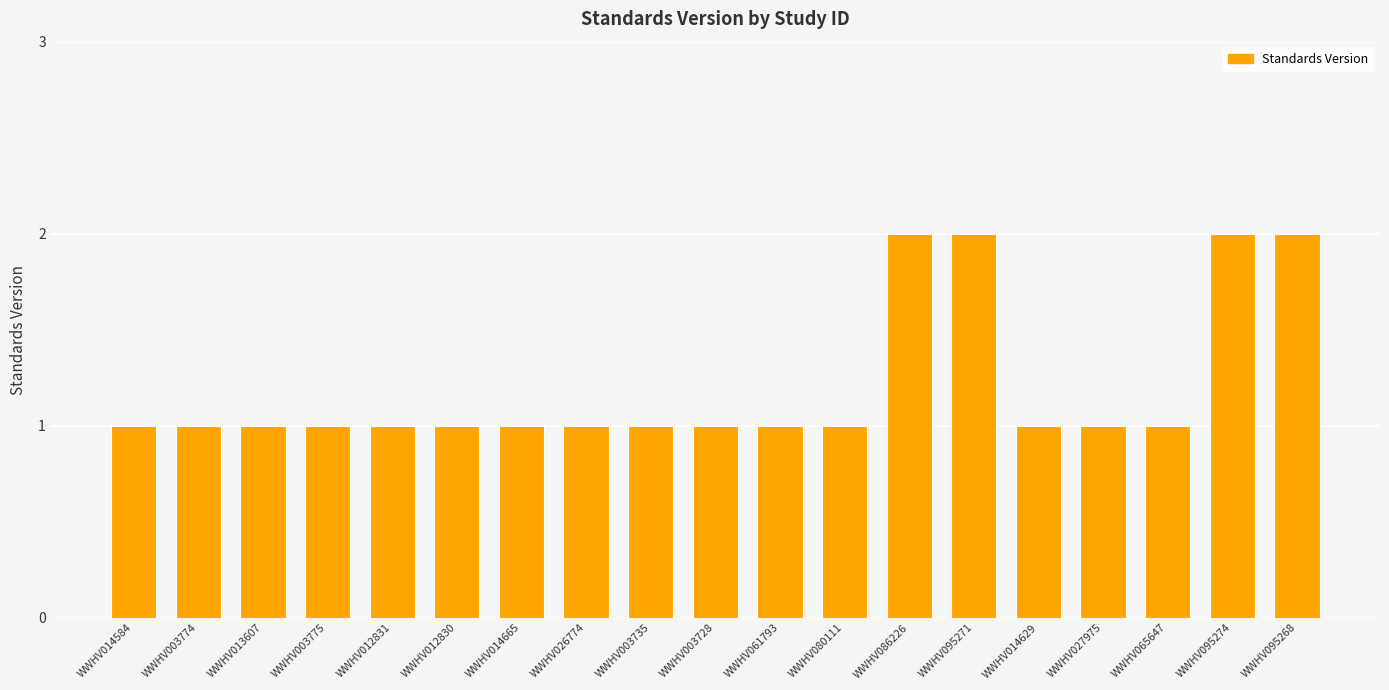

True or false: the data shows 2 at WWHV095274.

True